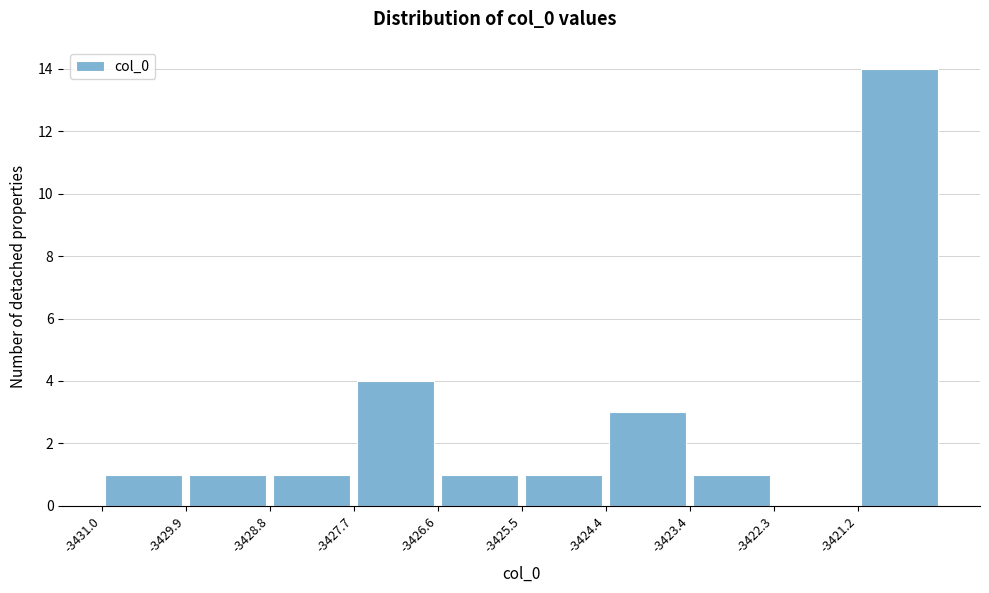

How tall is the bar that spans -3426.6 to -3425.6 on the x-axis? Neither the bar edges nor the heights are printed on the chart, so give them approximately, as read against the axes.

1